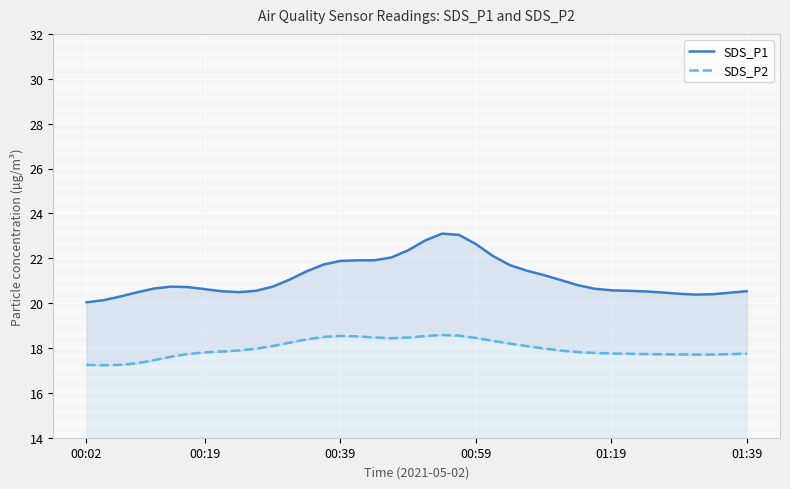

What is the sum of all SDS_P2 values?

718.7